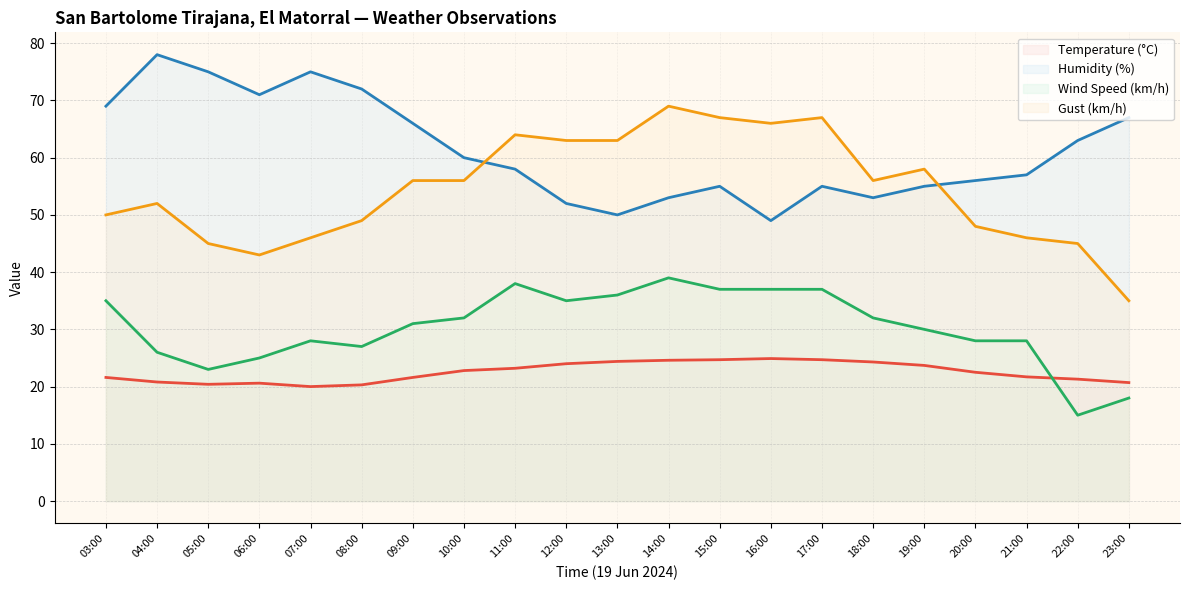

True or false: Wind Speed (km/h) and Gust (km/h) intersect in this chart.

False